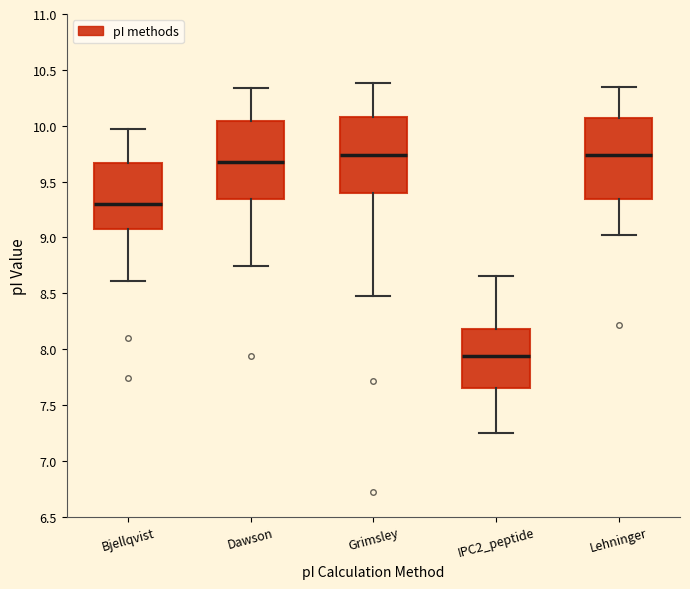

Reading left to right, read every box against the y-axis: the position of its median line, the range the box covers, and the ends of its whiskers. The values are not printed on the chart, so give them approximately, as read against the axis.

Bjellqvist: median 9.30, box 9.10 to 9.65, whiskers 8.60 to 9.95
Dawson: median 9.70, box 9.35 to 10.05, whiskers 8.75 to 10.35
Grimsley: median 9.75, box 9.40 to 10.10, whiskers 8.50 to 10.40
IPC2_peptide: median 7.95, box 7.65 to 8.20, whiskers 7.25 to 8.65
Lehninger: median 9.75, box 9.35 to 10.05, whiskers 9.00 to 10.35